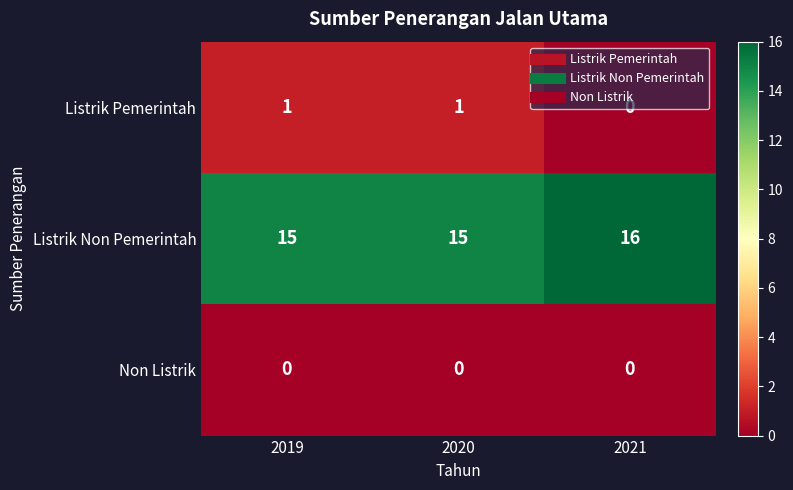

What is the spread (max minus min) of values at 2021?

16